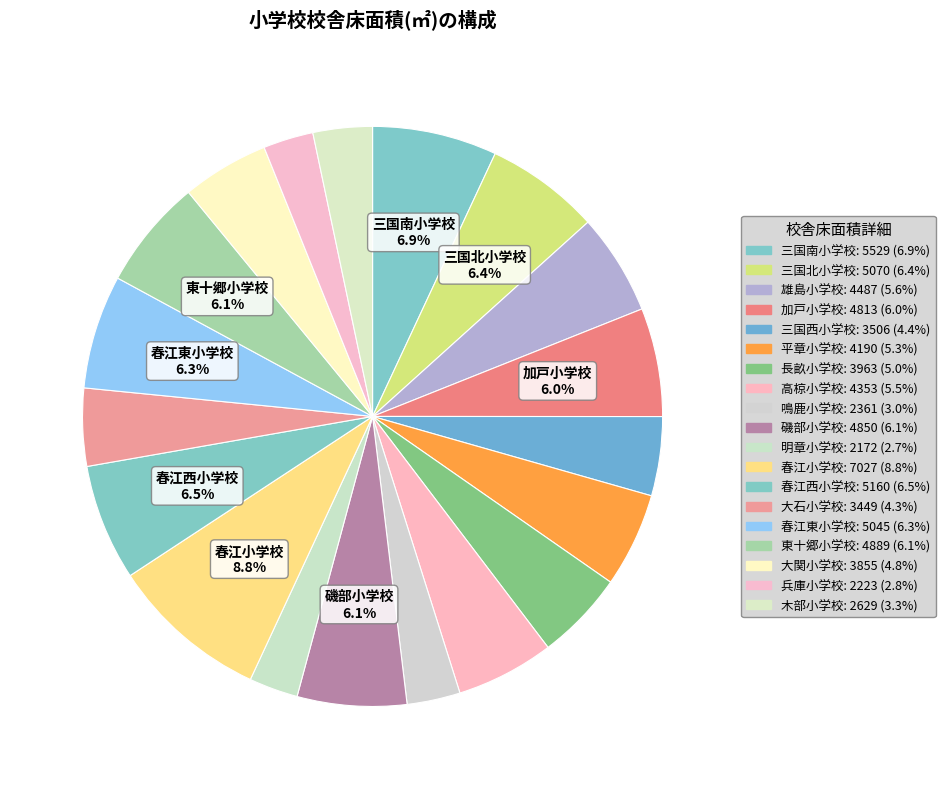

How many segments does this pie chart have?

19